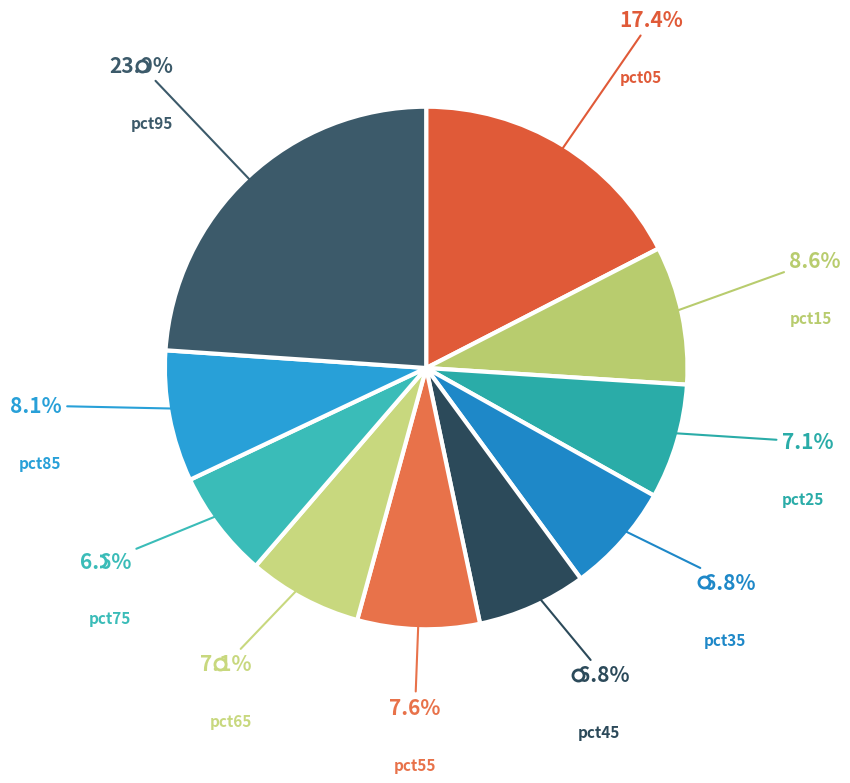

How many slices are in this pie chart?

10